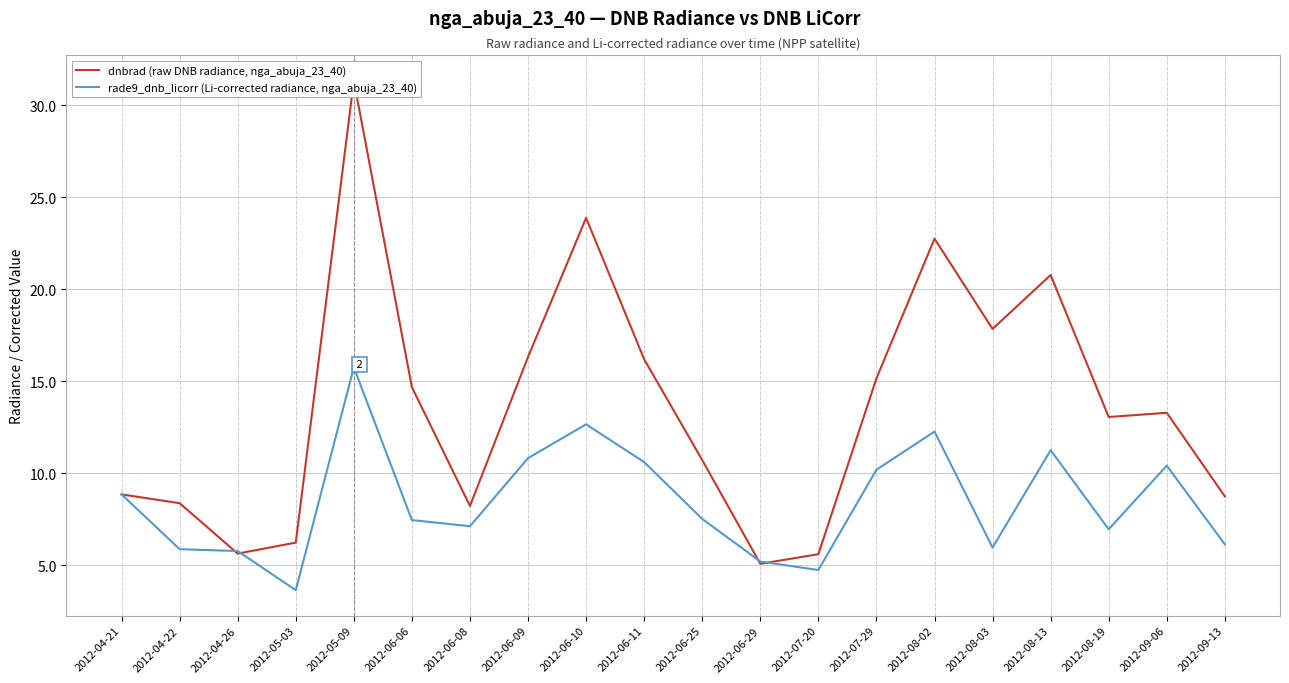

True or false: dnbrad (raw DNB radiance, nga_abuja_23_40) has a value of 19.5 at 2012-09-06.

False